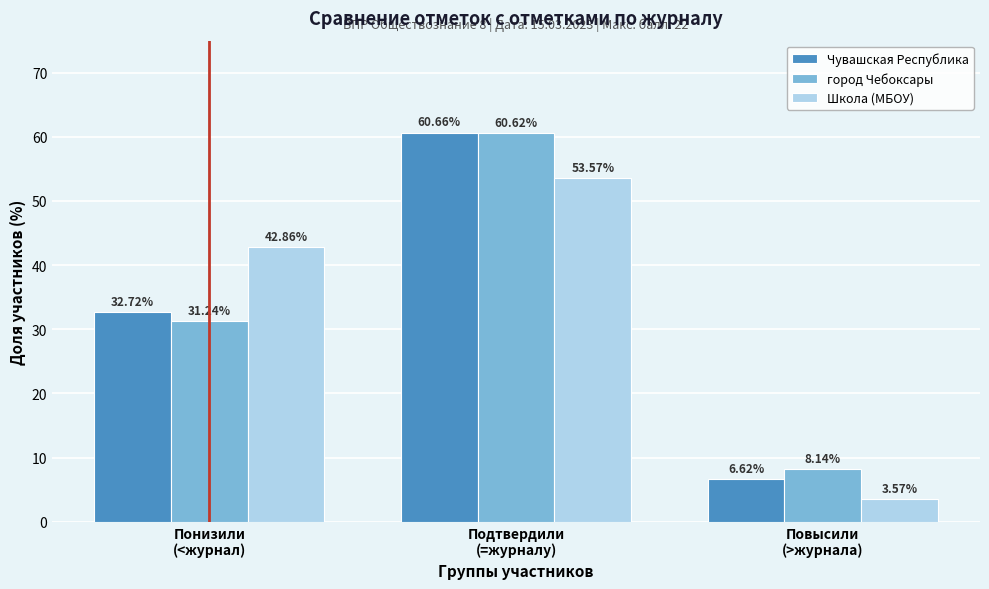

What is the average value of the город Чебоксары series?

33.3